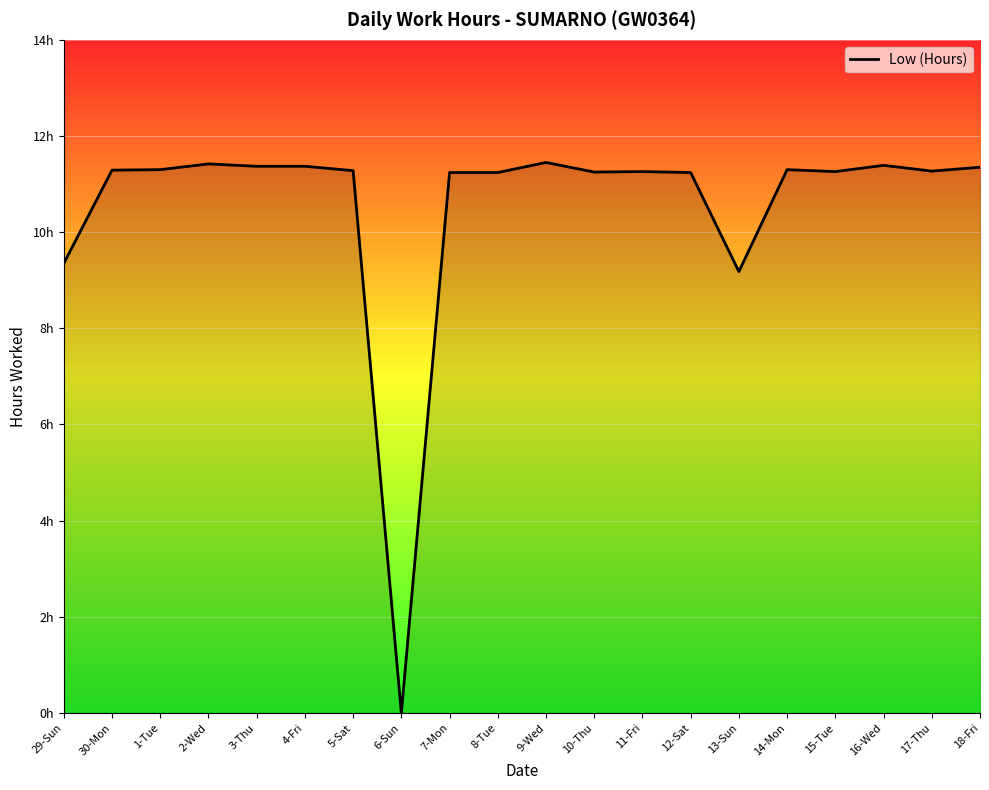

Between 29-Sun and 9-Wed, which is larger?

9-Wed